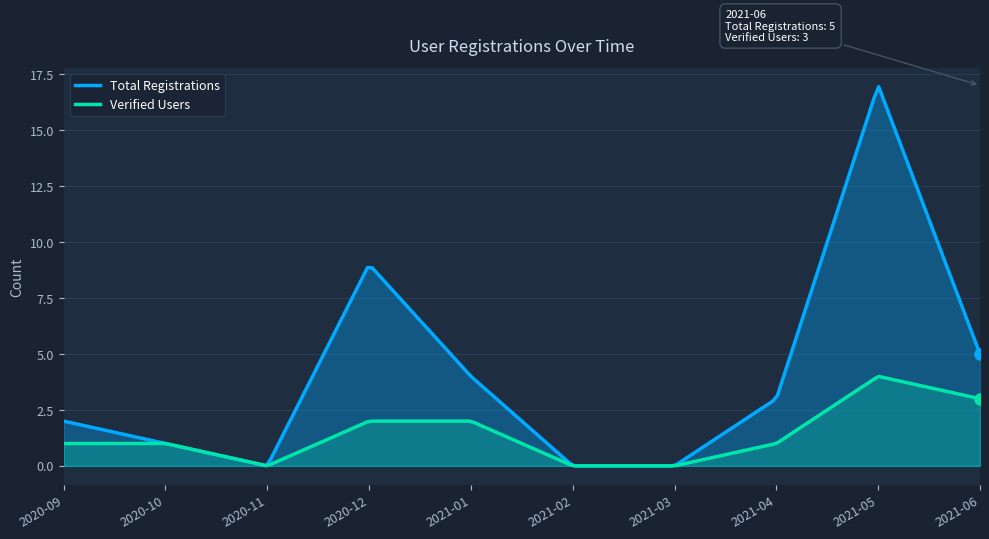

Reading right to left, transcribe all the data shown in this chart.

Total Registrations: 5	17	3	0	0	4	9	0	1	2
Verified Users: 3	4	1	0	0	2	2	0	1	1